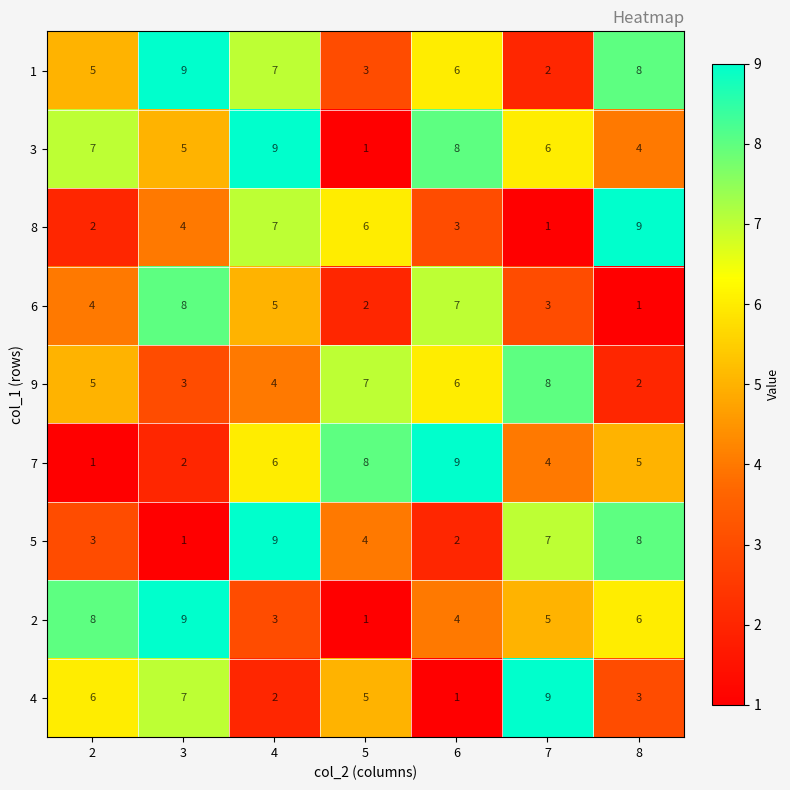

List the labels in order of 2 value, largest first.

3, 2, 8, 7, 6, 4, 5